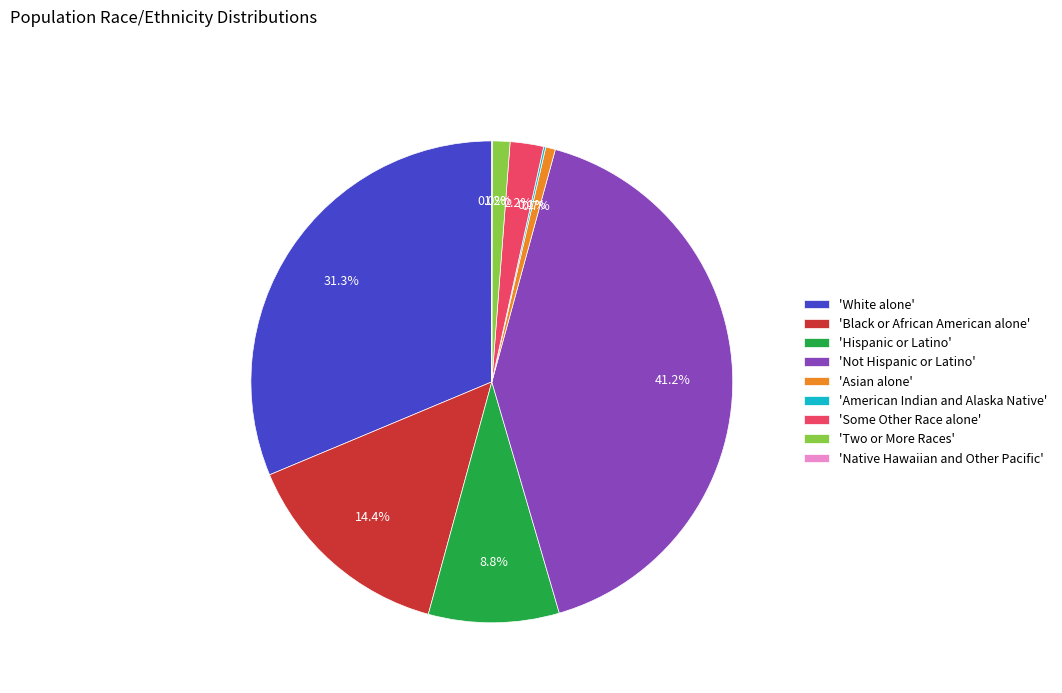

Which category has the biggest portion of the pie?

'Not Hispanic or Latino'